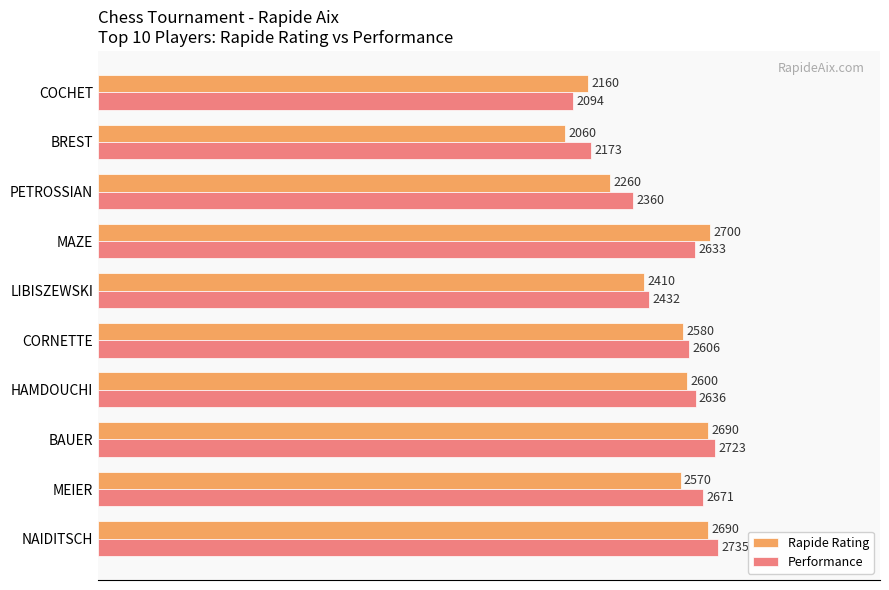

What are all the series names shown in the legend?

Rapide Rating, Performance